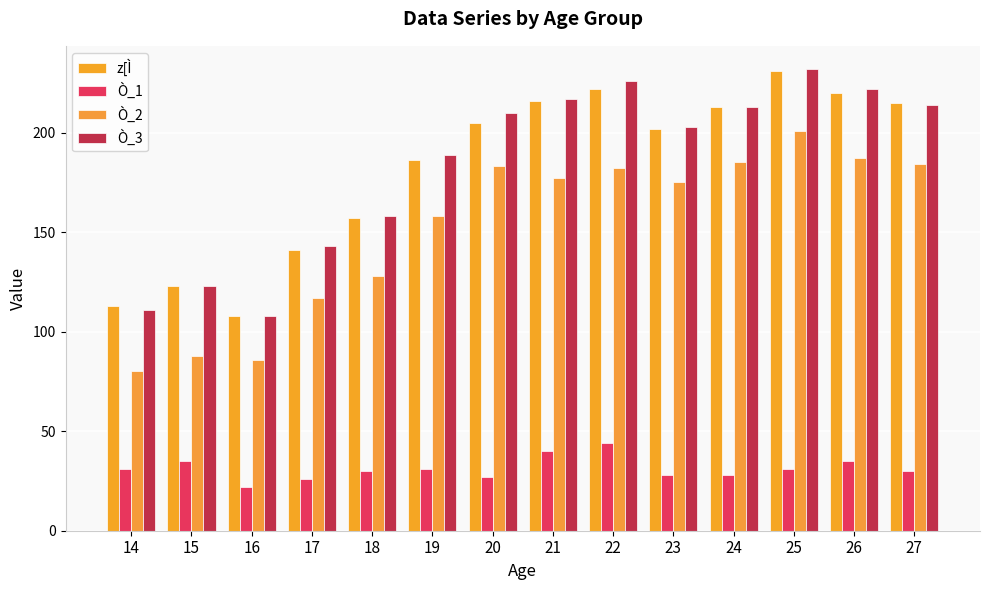

Reading left to right, transcribe all the data shown in this chart.

z[Ì: 14=113	15=123	16=108	17=141	18=157	19=186	20=205	21=216	22=222	23=202	24=213	25=231	26=220	27=215
Ò_1: 14=31	15=35	16=22	17=26	18=30	19=31	20=27	21=40	22=44	23=28	24=28	25=31	26=35	27=30
Ò_2: 14=80	15=88	16=86	17=117	18=128	19=158	20=183	21=177	22=182	23=175	24=185	25=201	26=187	27=184
Ò_3: 14=111	15=123	16=108	17=143	18=158	19=189	20=210	21=217	22=226	23=203	24=213	25=232	26=222	27=214